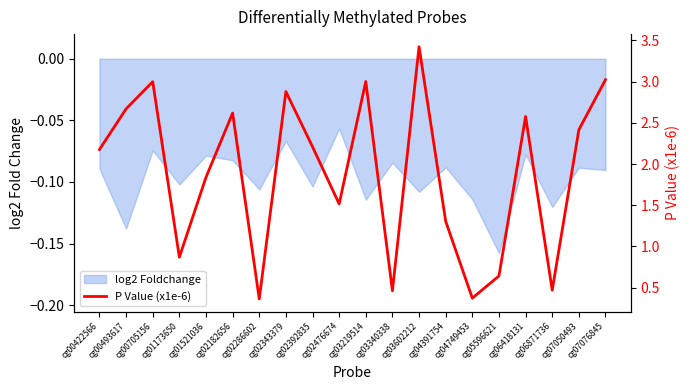

Reading left to right, transcribe all the data shown in this chart.

cg00422566=2.2	cg00493617=2.7	cg00705156=3.0	cg01173650=0.9	cg01521036=1.8	cg02182656=2.6	cg02286602=0.4	cg02343379=2.9	cg02392835=2.2	cg02476674=1.5	cg03219514=3.0	cg03340338=0.5	cg03602212=3.4	cg04391754=1.3	cg04749453=0.4	cg05596621=0.6	cg06418131=2.6	cg06871736=0.5	cg07050493=2.4	cg07076845=3.0